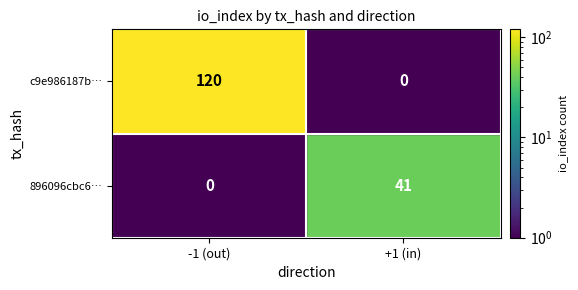

Is it true that 896096cbc6… equals 41 at +1 (in)?

True